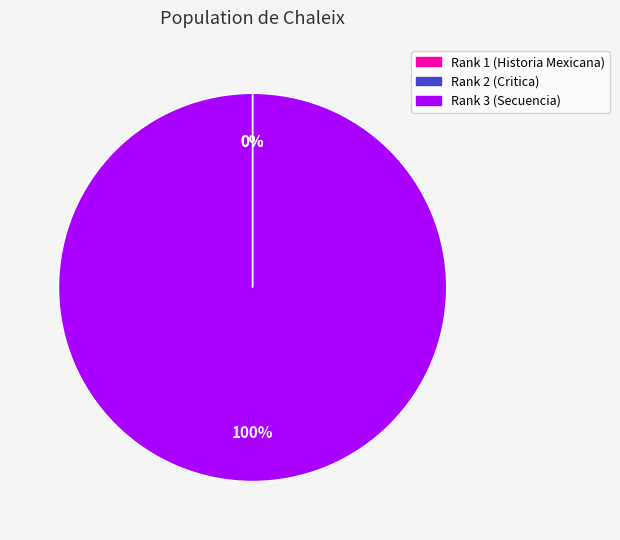

To the nearest percent, what is the average slice percentage?

33%